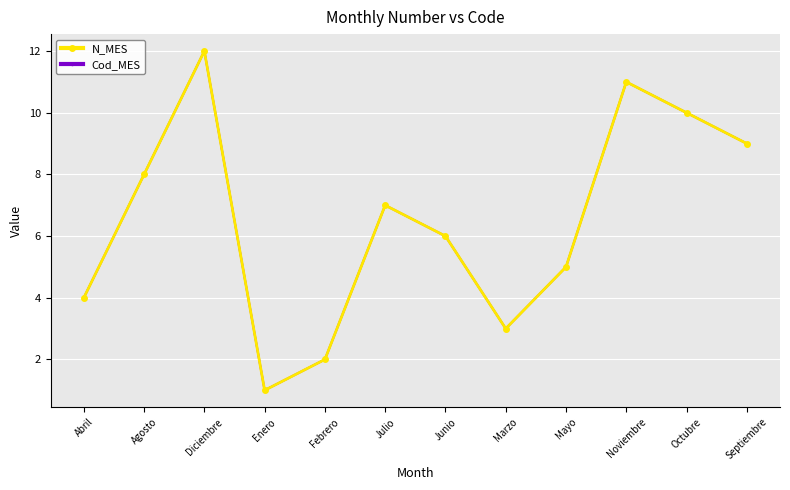

Is this an area chart (filled region under the line)?

No